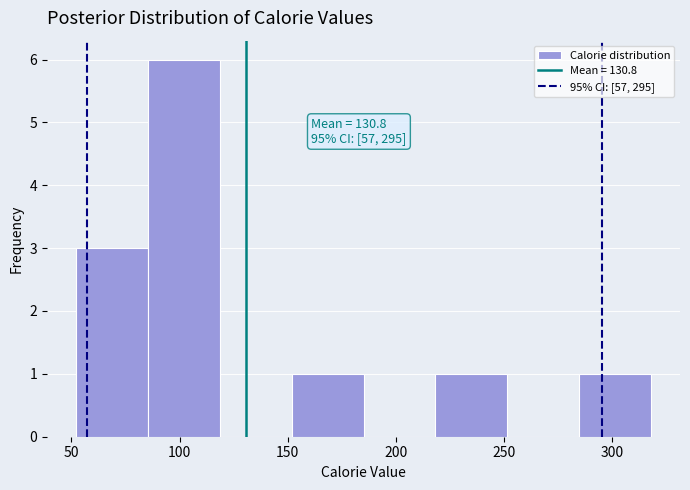

Which range on the x-axis has the tallest bar?

85 to 120